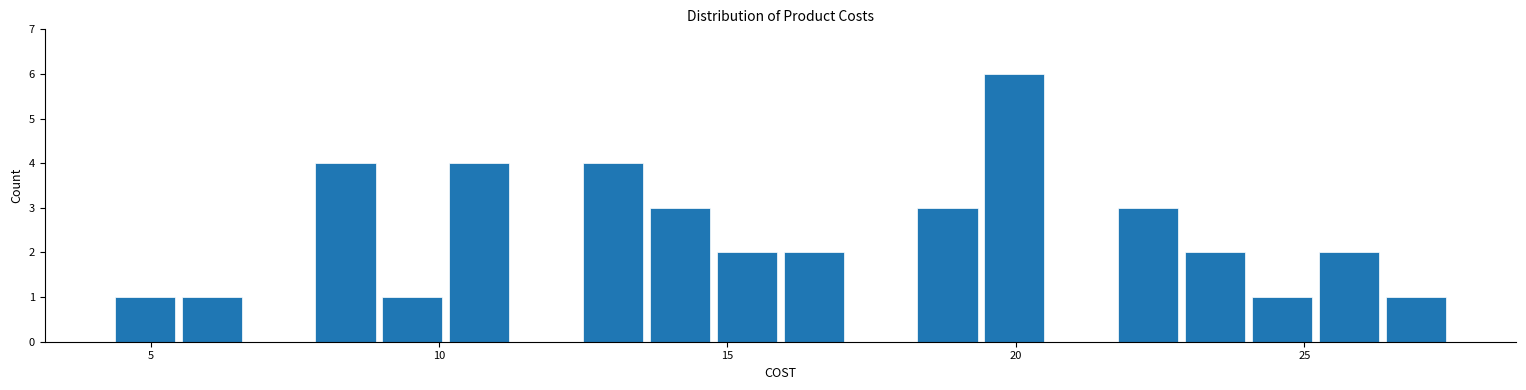

Around what value on the x-axis is the tallest bar? Give the approximate position of its centre, as read against the axis.

20.0